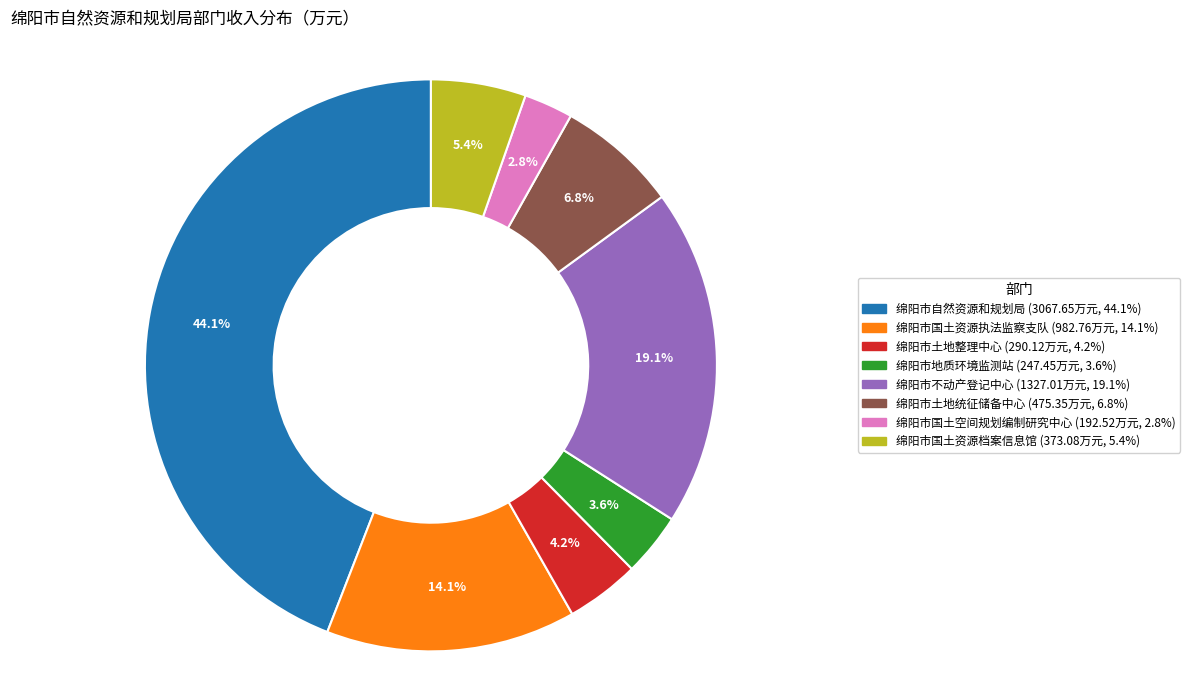

What portion of the pie excludes 绵阳市土地整理中心?

95.8%